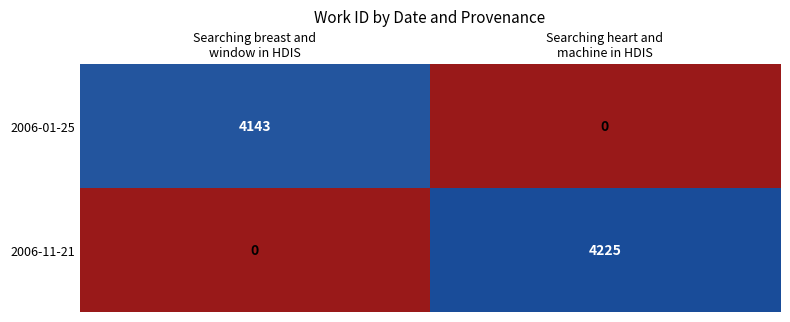

Which series has the largest range (max minus min)?

2006-11-21